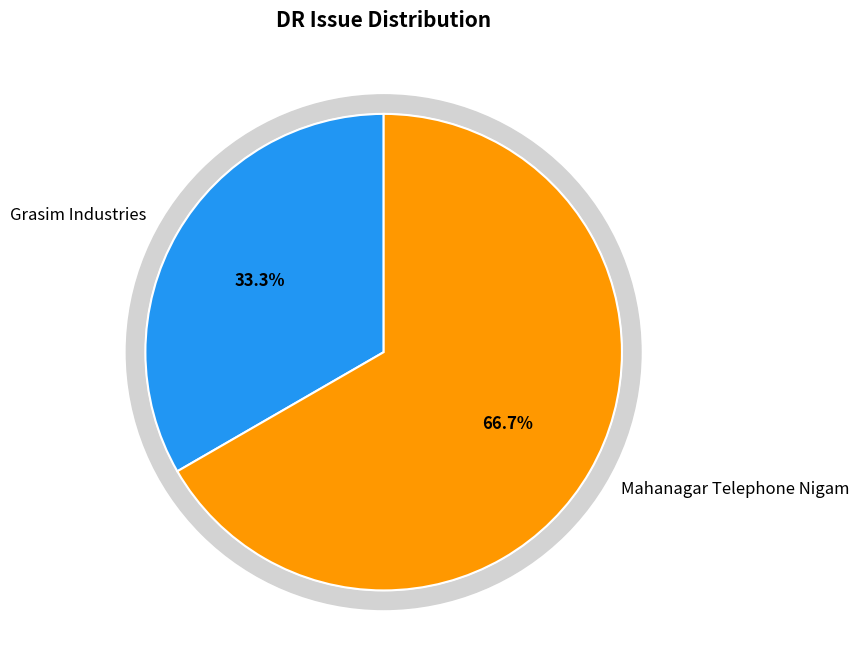

Is there any slice that represents more than half of the pie?

Yes